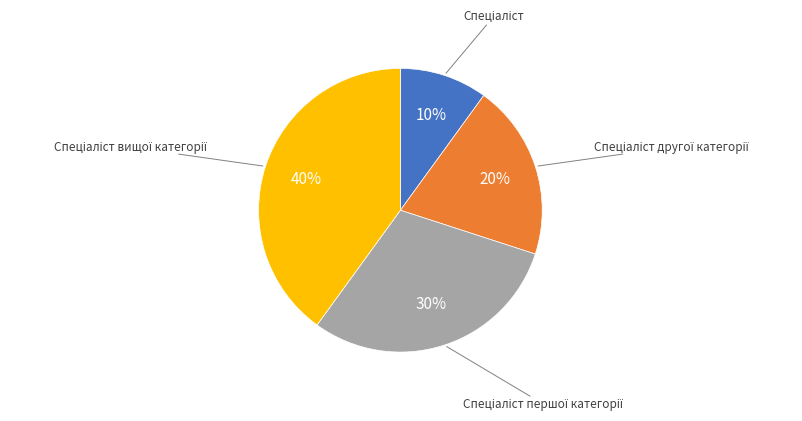

Is there any slice that represents more than half of the pie?

No